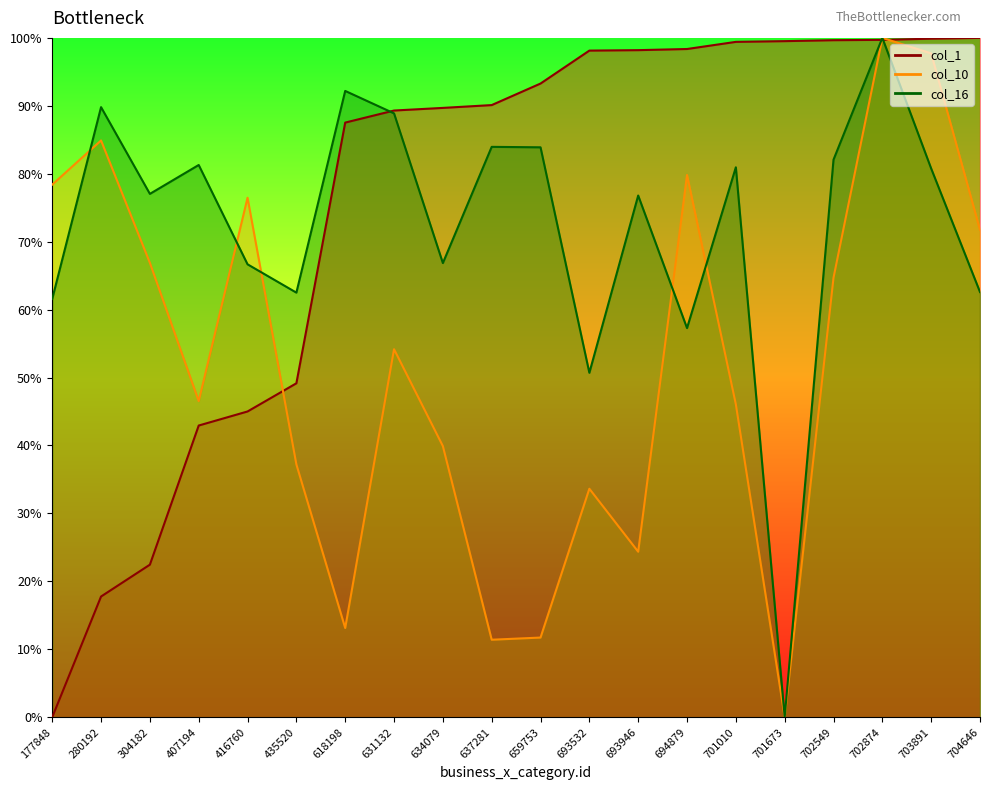

How many intersections are there between col_16 and col_10?

5